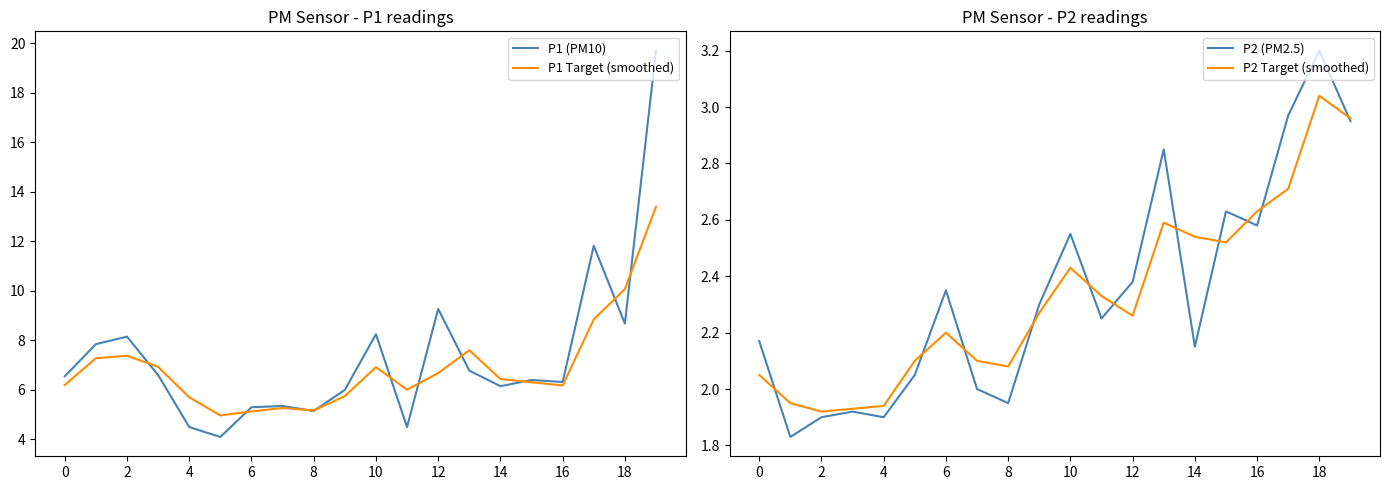

True or false: P1 (PM10) and P1 Target (smoothed) intersect in this chart.

True